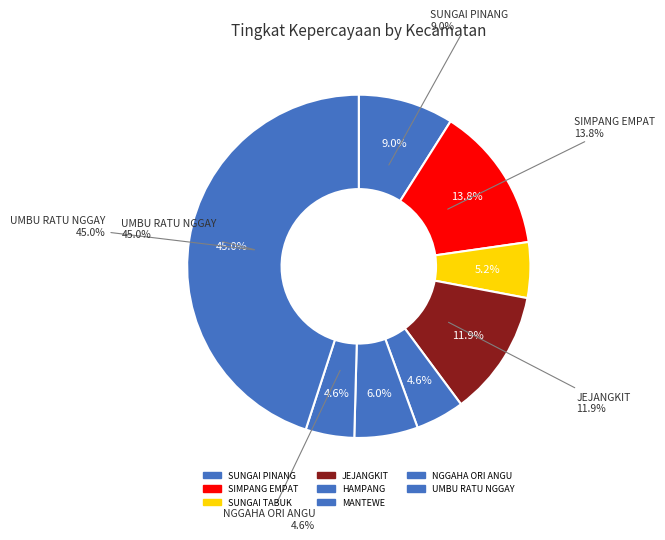

Which slice is the largest?

UMBU RATU NGGAY